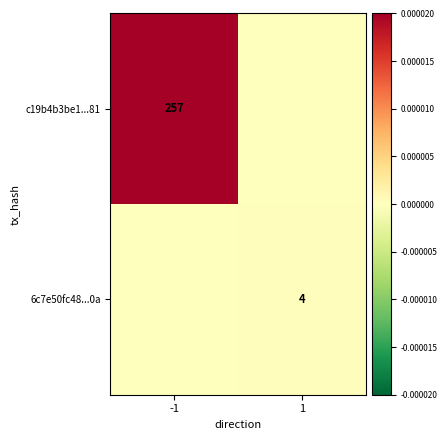

Which series has the widest spread of values?

c19b4b3be1...81